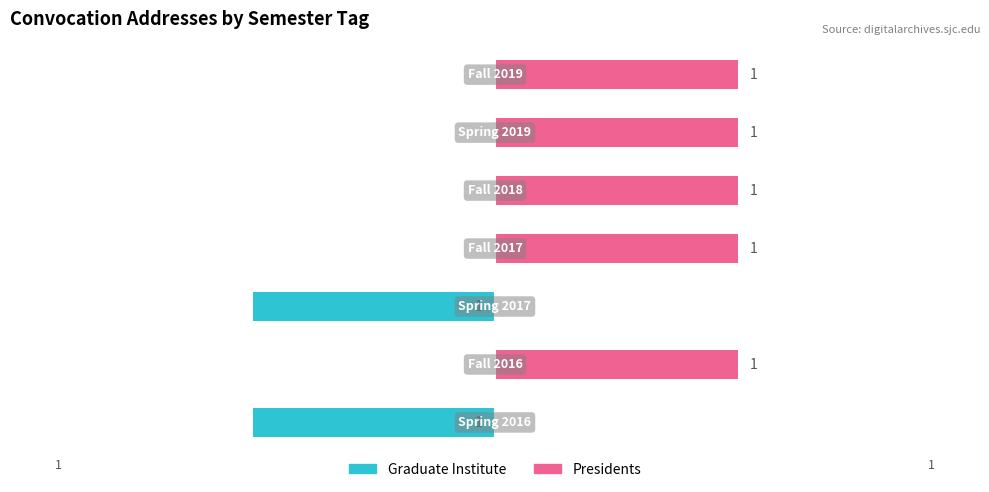

Are the bars horizontal?

Yes